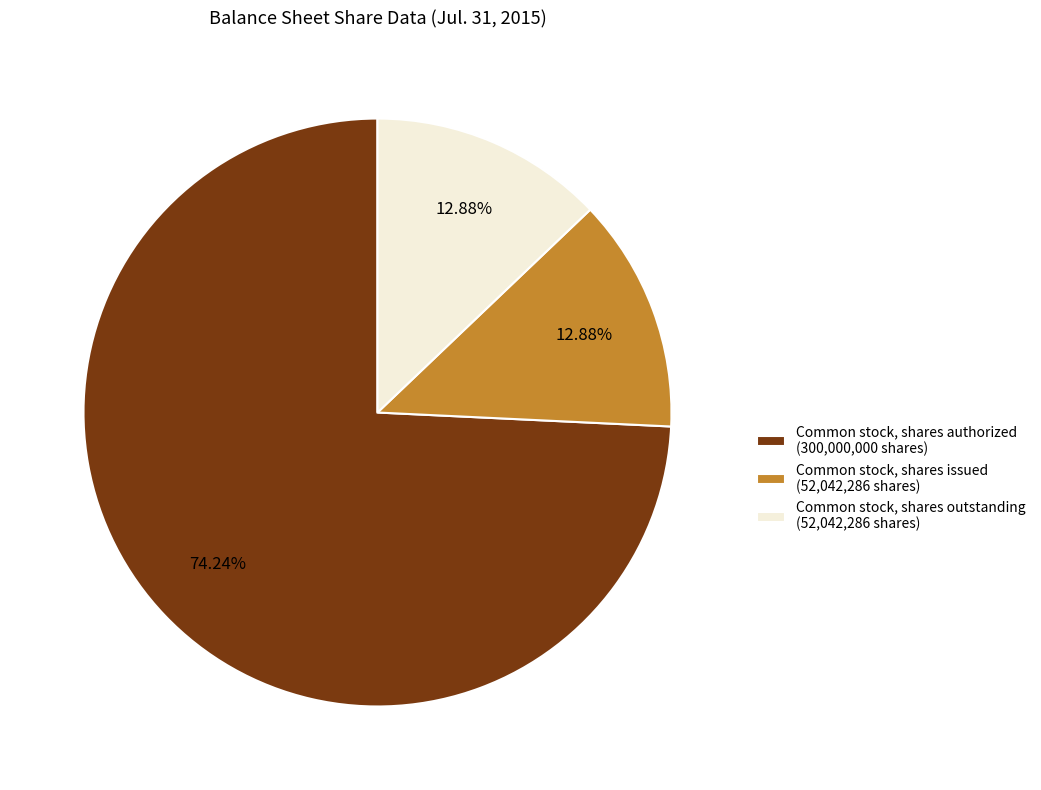

What is the total percentage of Common stock, shares outstanding and Common stock, shares authorized?

87.1%